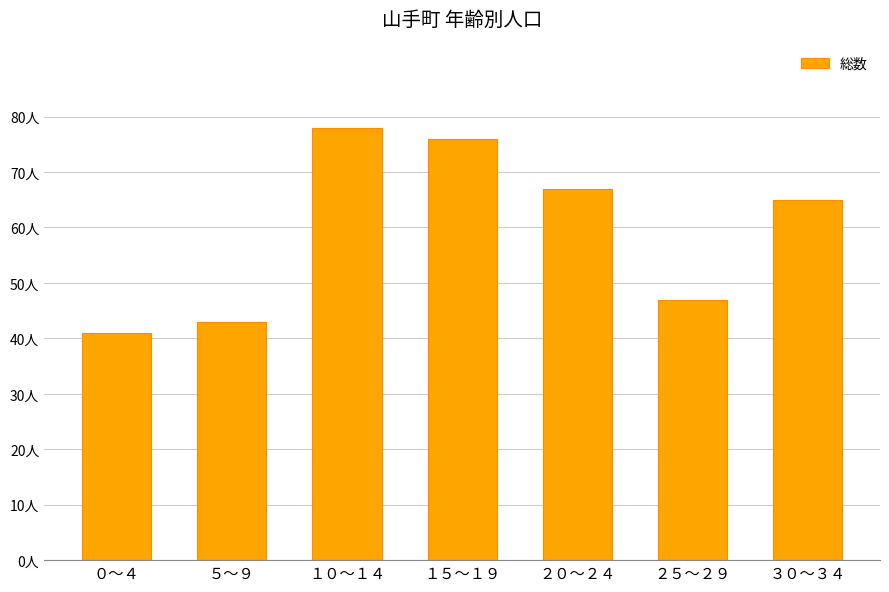

Does the chart contain any negative values?

No